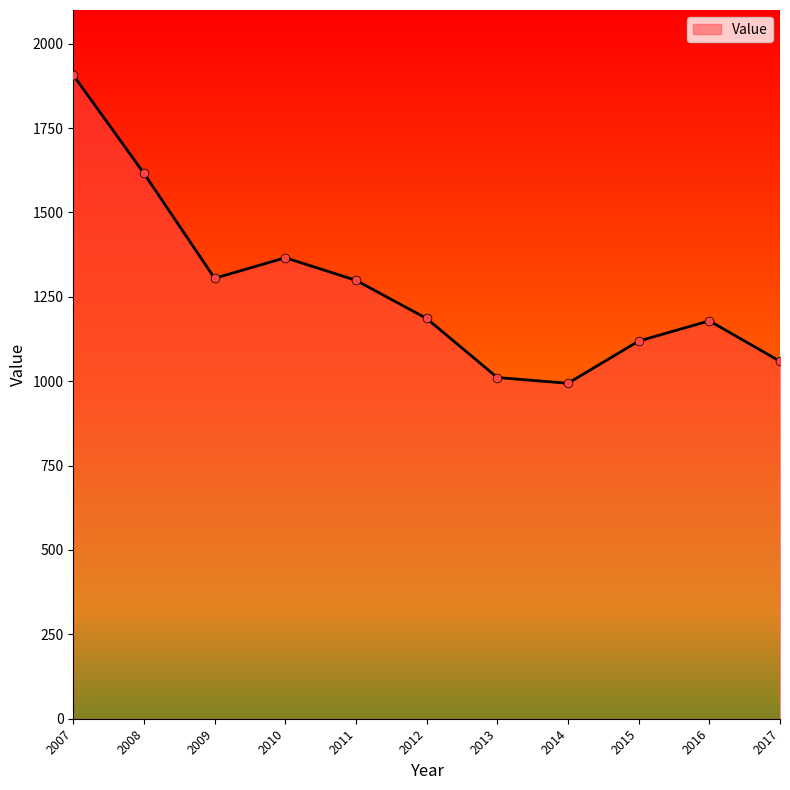

What is the change in value from 2011 to 2017?

-240